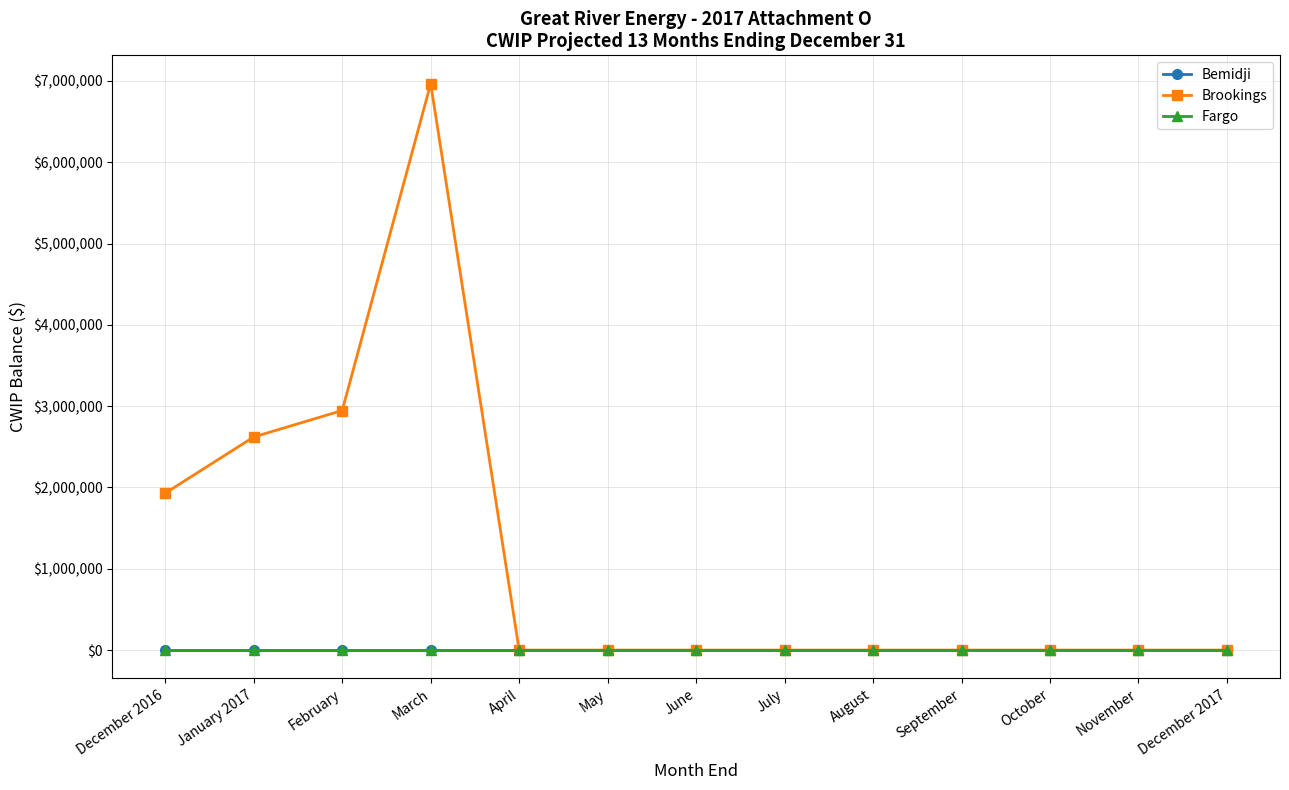

Is this an area chart (filled region under the line)?

No